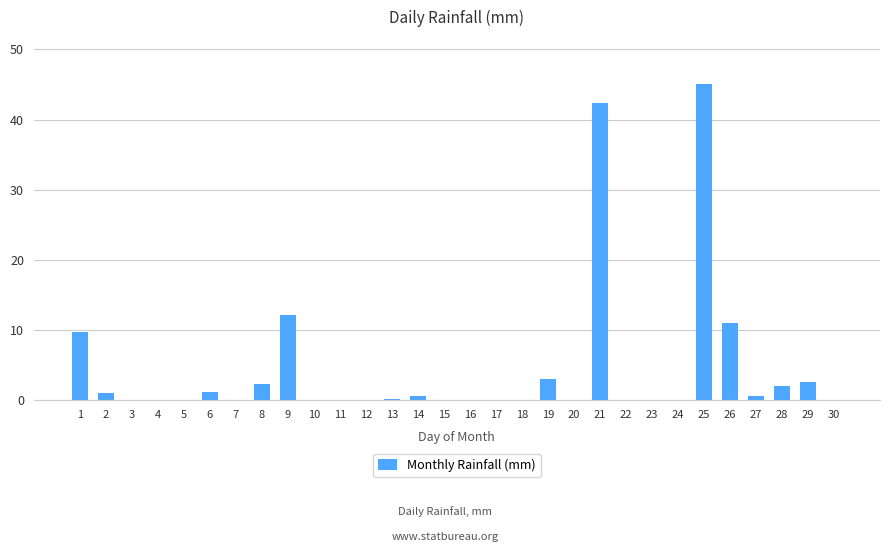

What is the maximum value shown in the chart?

45.0